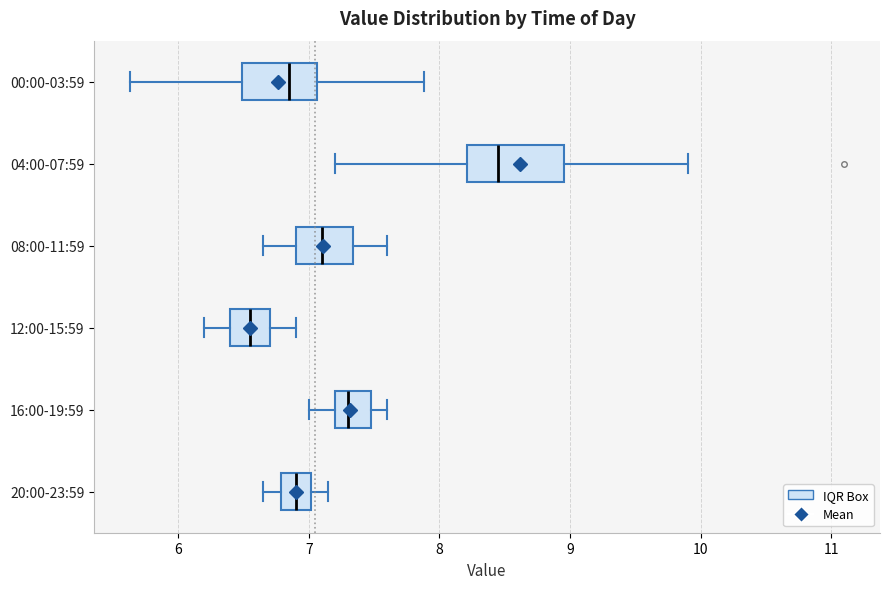

Which box is the widest, from its left edge to its right edge?

04:00-07:59